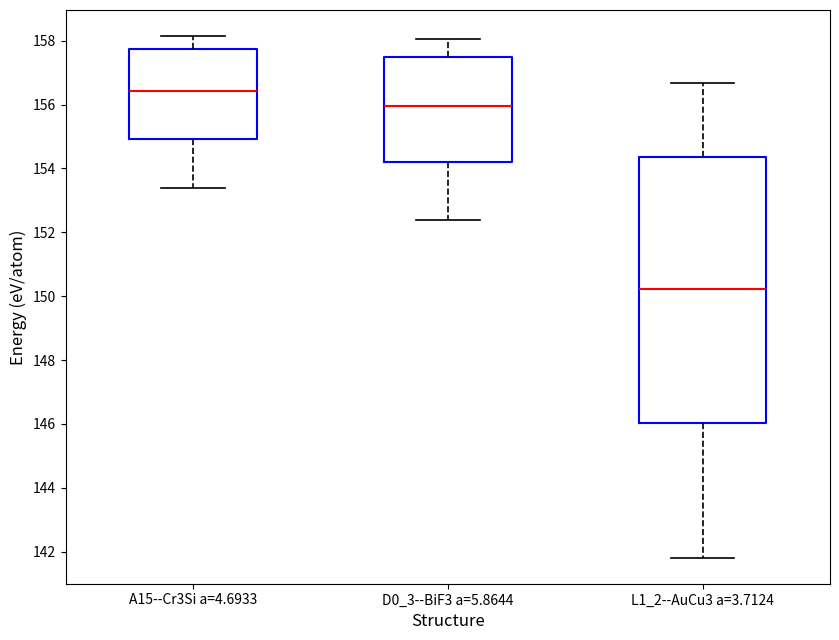

Reading left to right, transcribe this box plot: for each box, give where its median line is, the range the box spans, and where its two whiskers end, as read against the y-axis. The values are not printed on the chart, so give them approximately, as read against the axis.

A15--Cr3Si a=4.6933: median 156.4, box 155.0 to 157.8, whiskers 153.4 to 158.2
D0_3--BiF3 a=5.8644: median 156.0, box 154.2 to 157.4, whiskers 152.4 to 158.0
L1_2--AuCu3 a=3.7124: median 150.2, box 146.0 to 154.4, whiskers 141.8 to 156.6